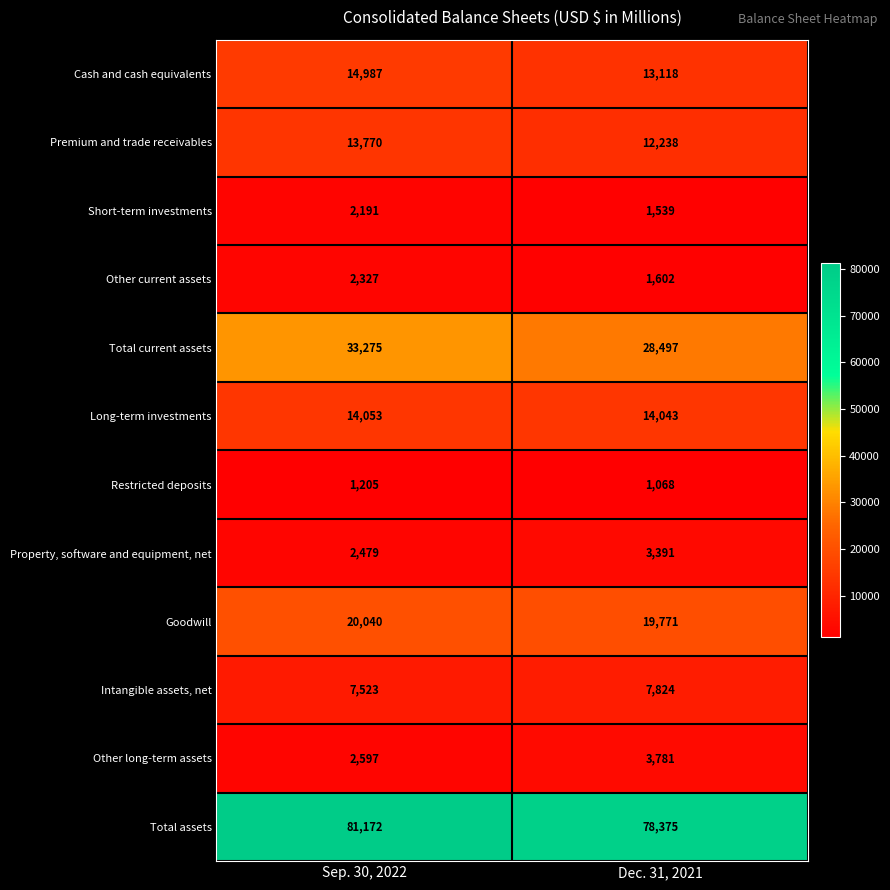

Rank the series by their maximum value, from highest to lowest.

Total assets, Total current assets, Goodwill, Cash and cash equivalents, Long-term investments, Premium and trade receivables, Intangible assets, net, Other long-term assets, Property, software and equipment, net, Other current assets, Short-term investments, Restricted deposits